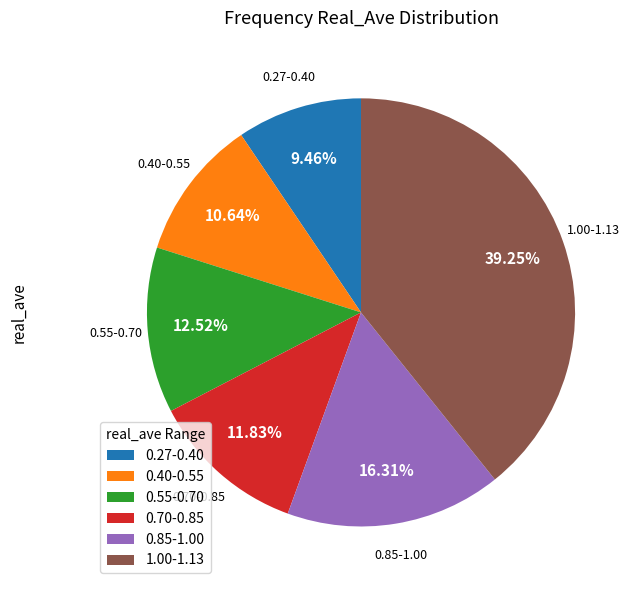

Approximately how many times larger is the value at 0.70-0.85 compared to 1.00-1.13?

0.3